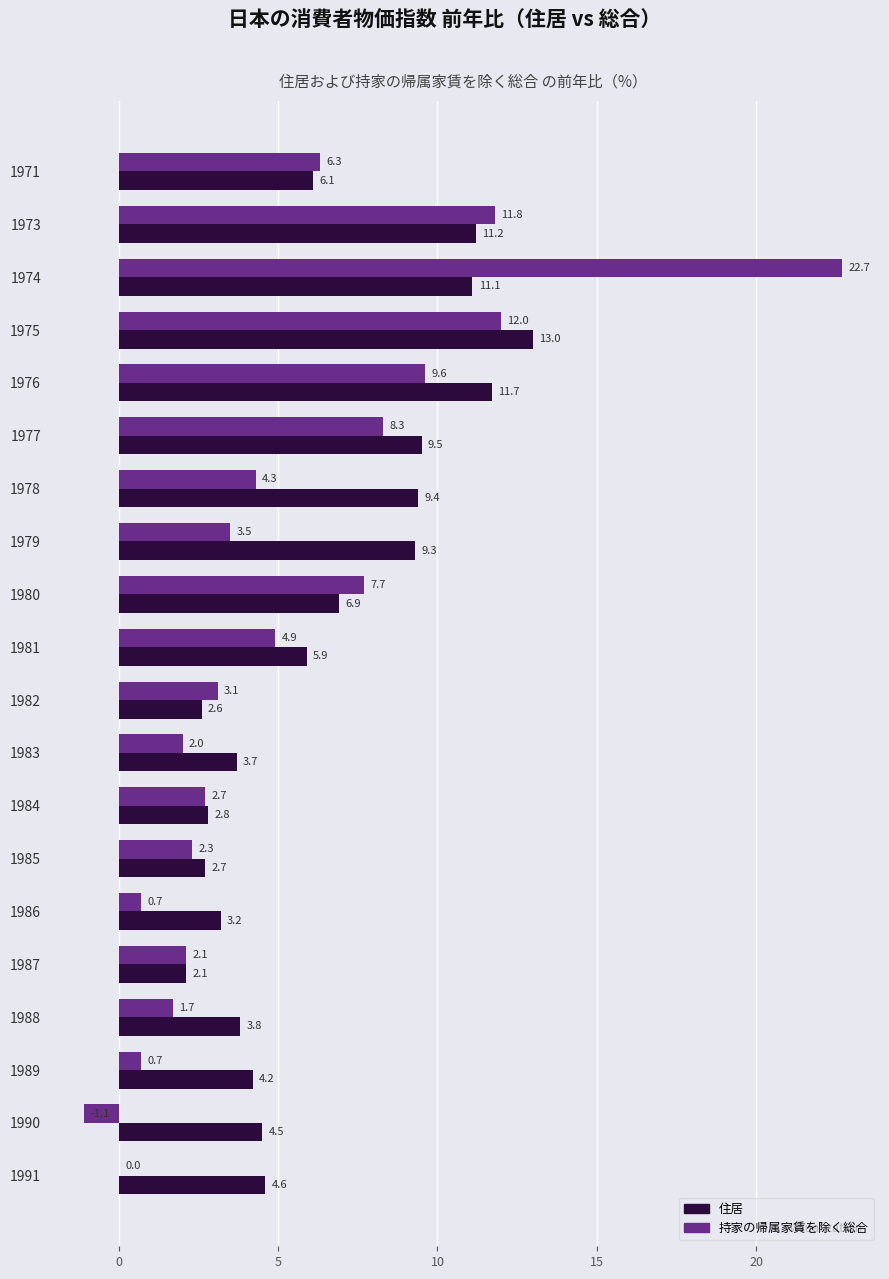

Which series has the largest total across all categories?

住居